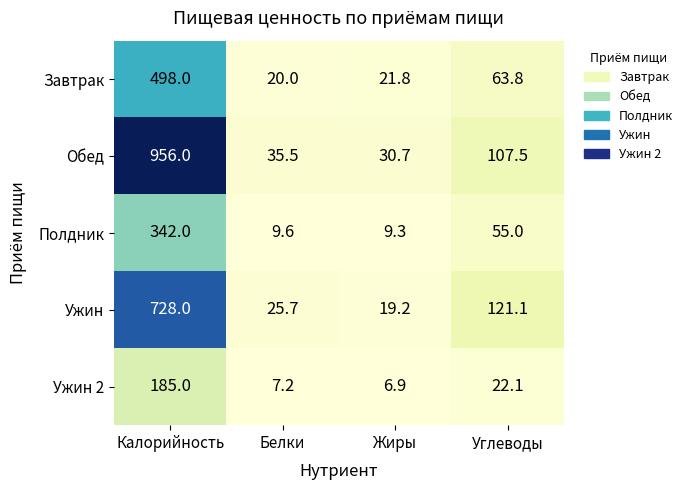

What is the lowest value of the Обед series?

30.7